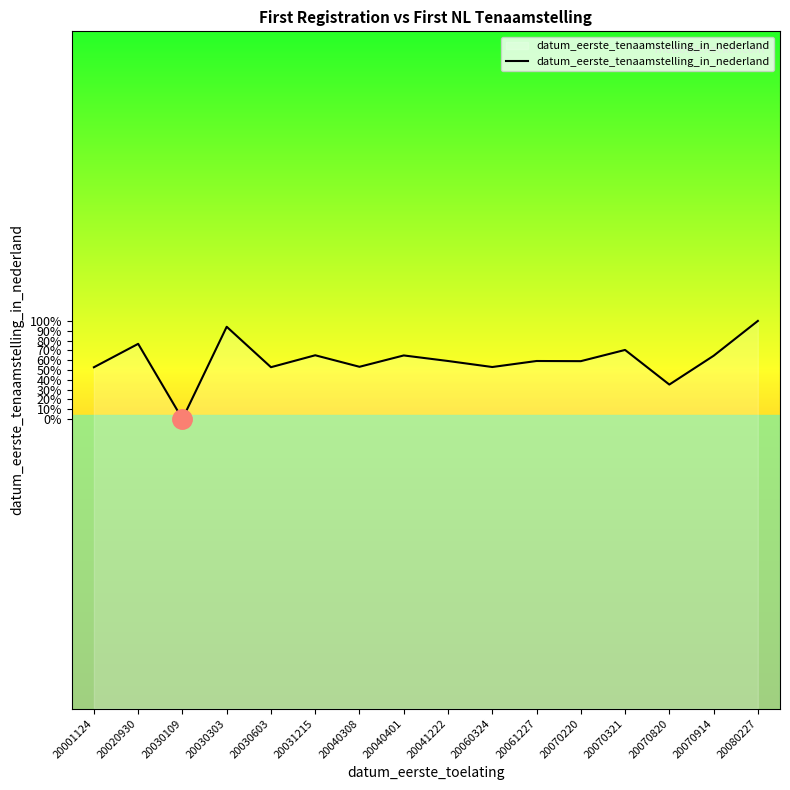

True or false: the data has more than 1 interior local peaks.

True